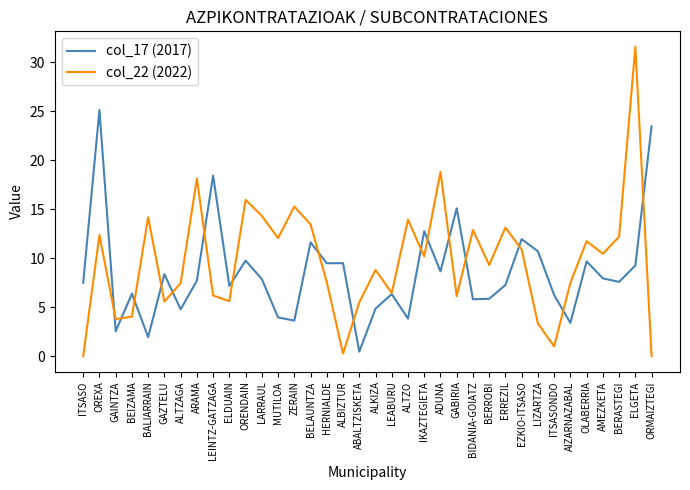

True or false: col_22 (2022) and col_17 (2017) cross at least once.

True